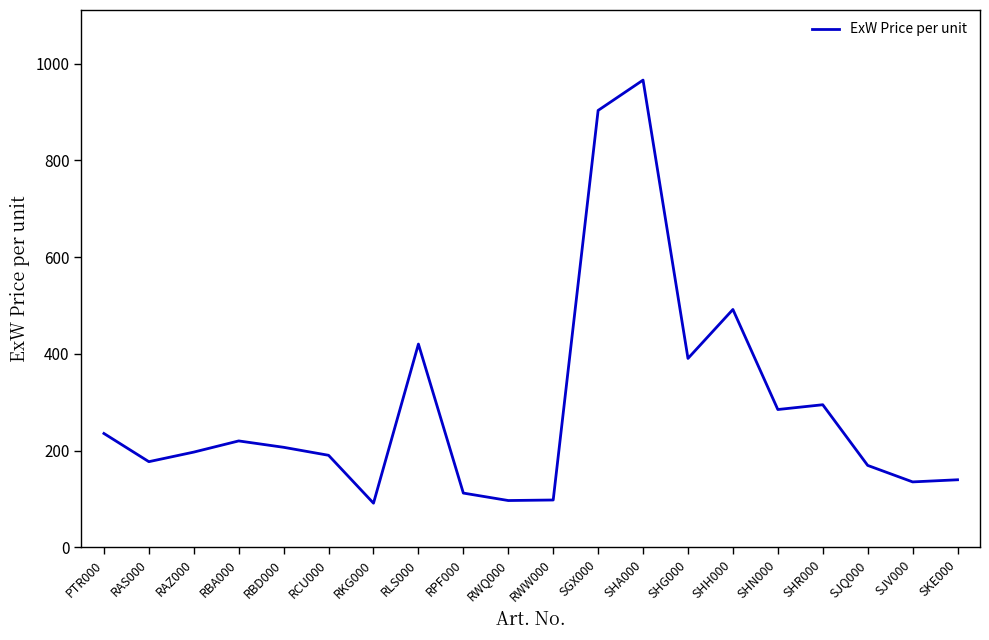

At which category does the chart reach its peak across all series?

SHA000